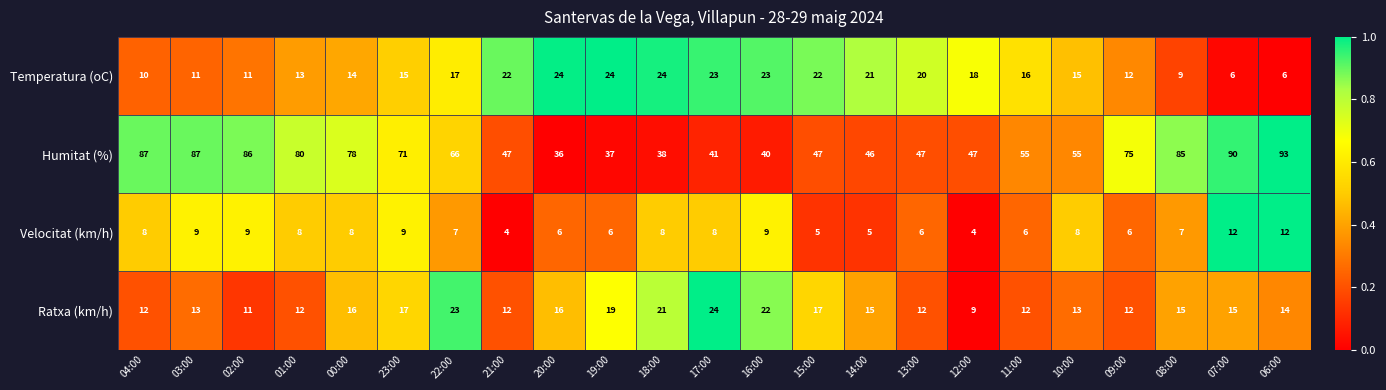

What is the spread (max minus min) of values at 13:00?

41